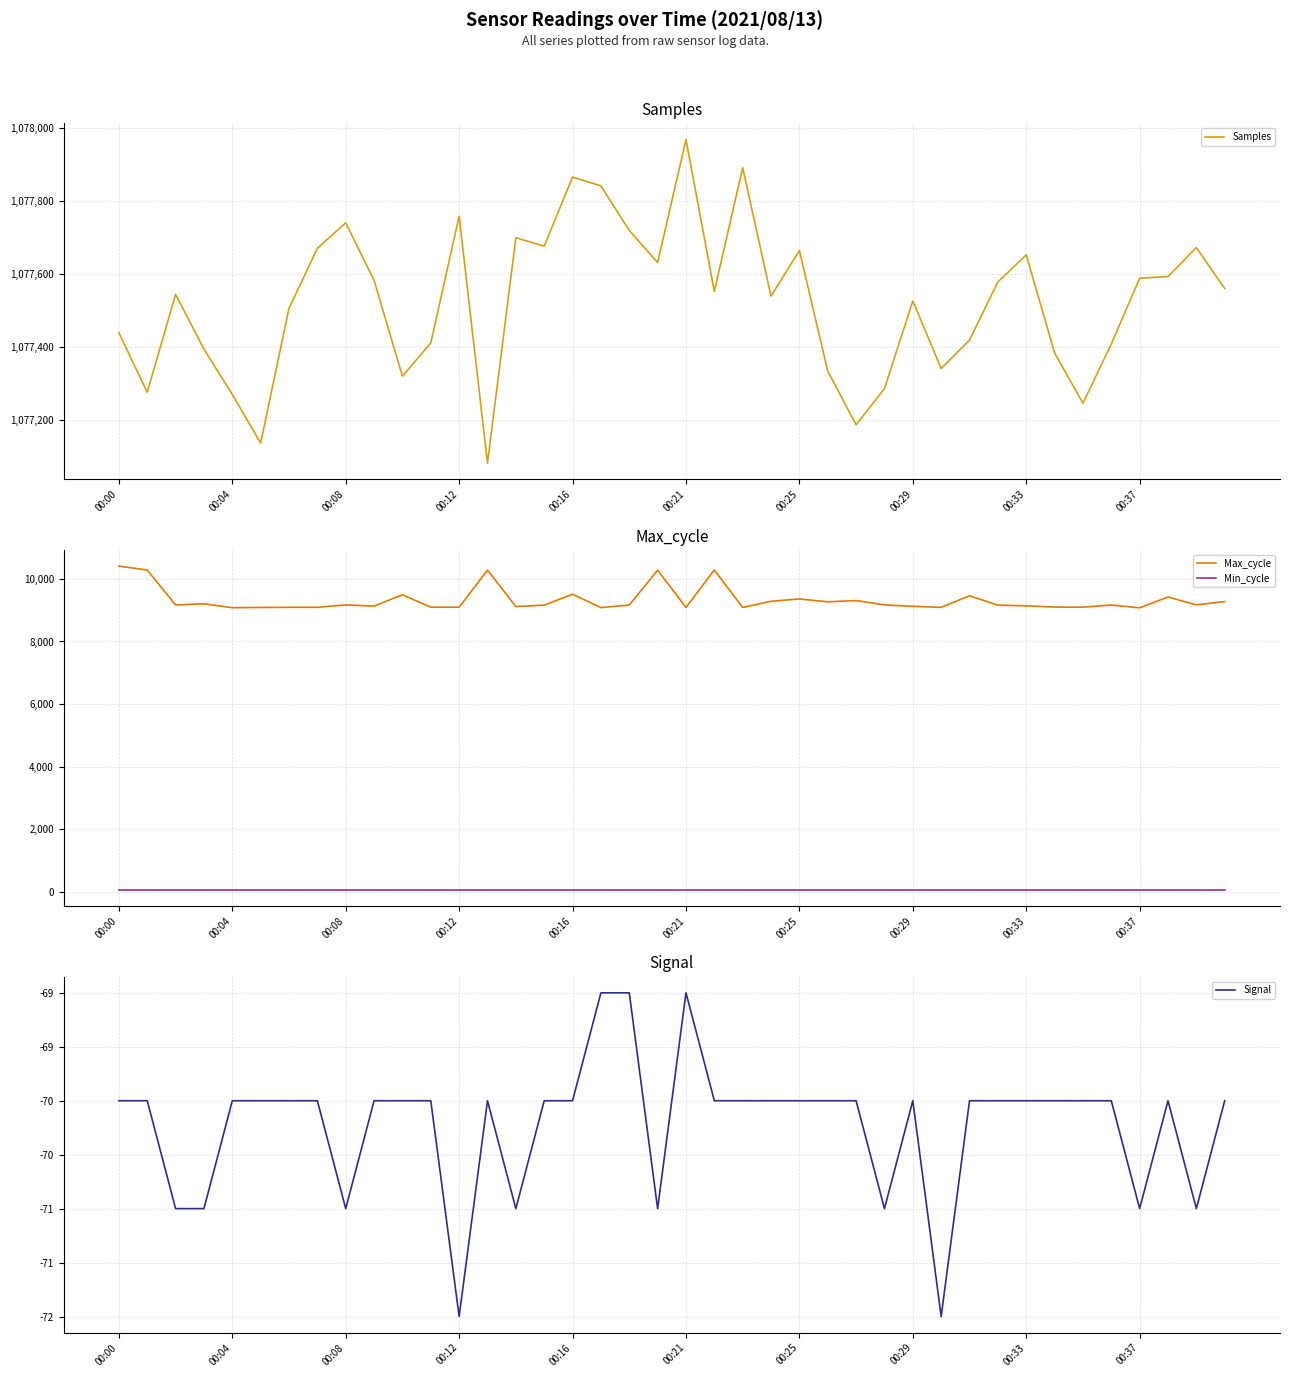

True or false: Min_cycle and Max_cycle intersect in this chart.

False